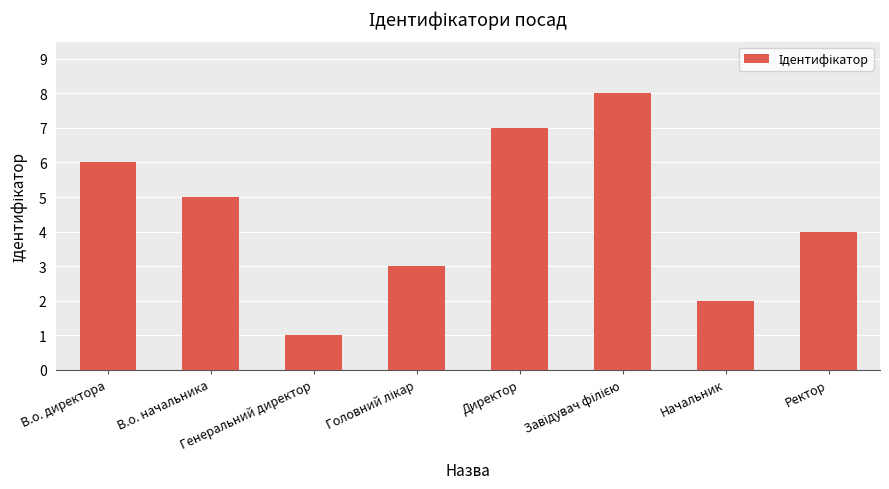

What is the difference between the maximum and minimum values?

7